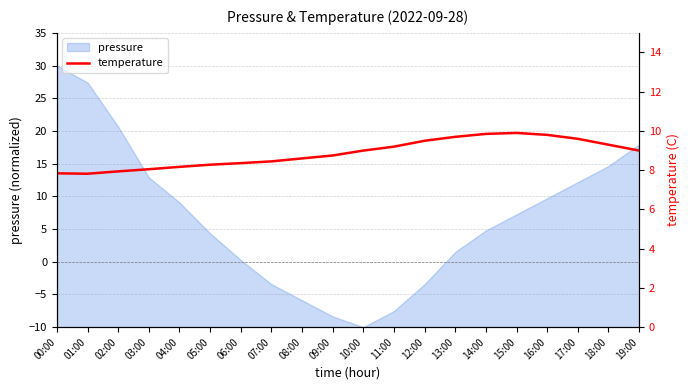

What is the highest value of the pressure series?

30.0